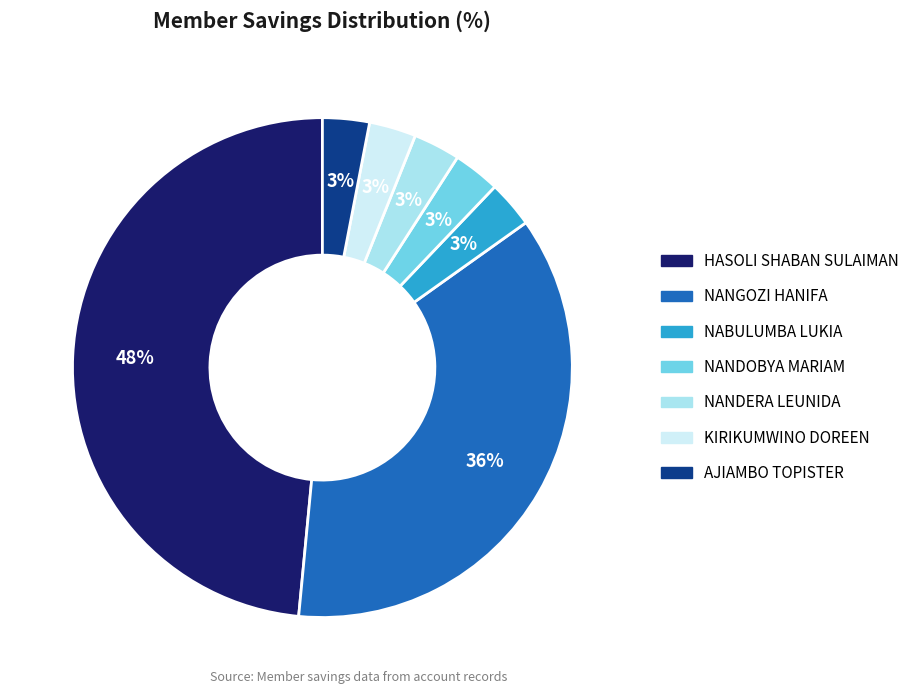

To the nearest percent, what is the difference between the largest and smallest slice percentages?

45%